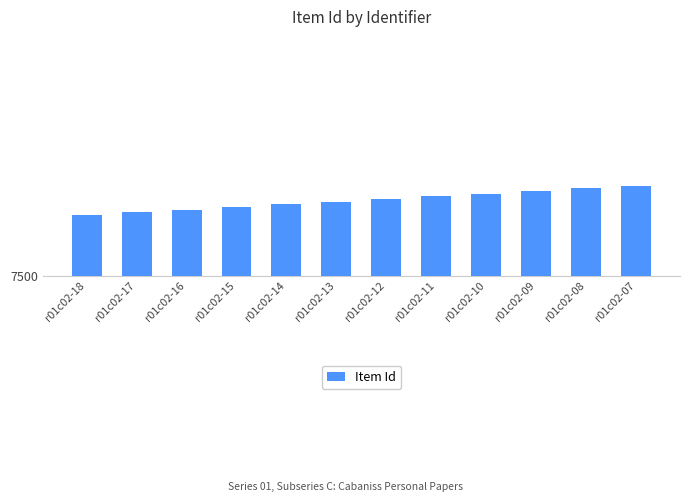

Which has a higher value, r01c02-17 or r01c02-12?

r01c02-12